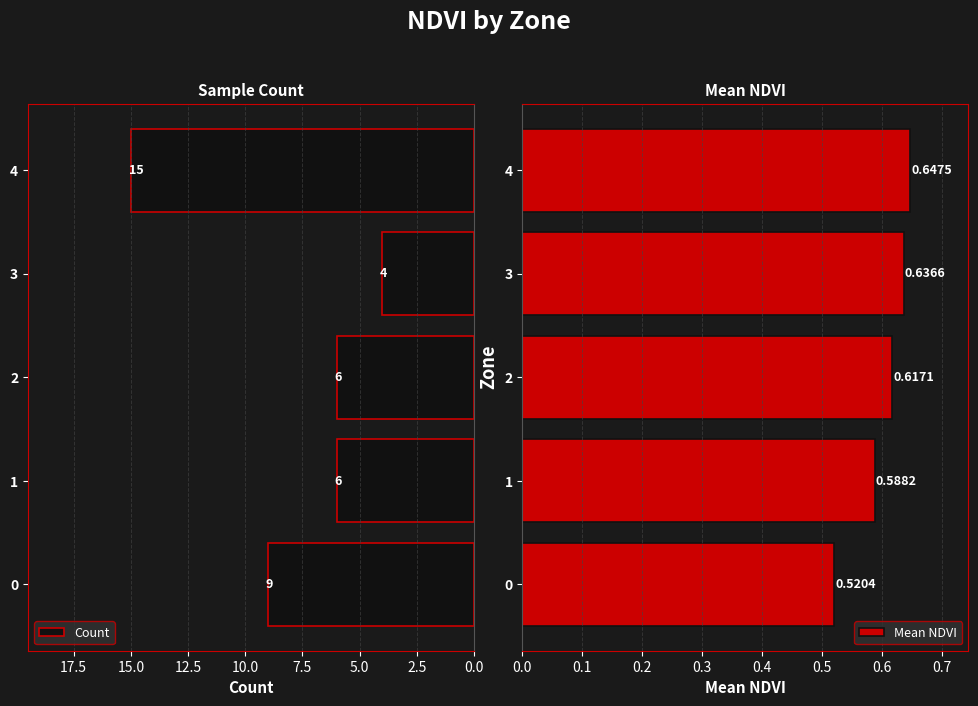

How many Mean NDVI values are between 0 and 1?

5